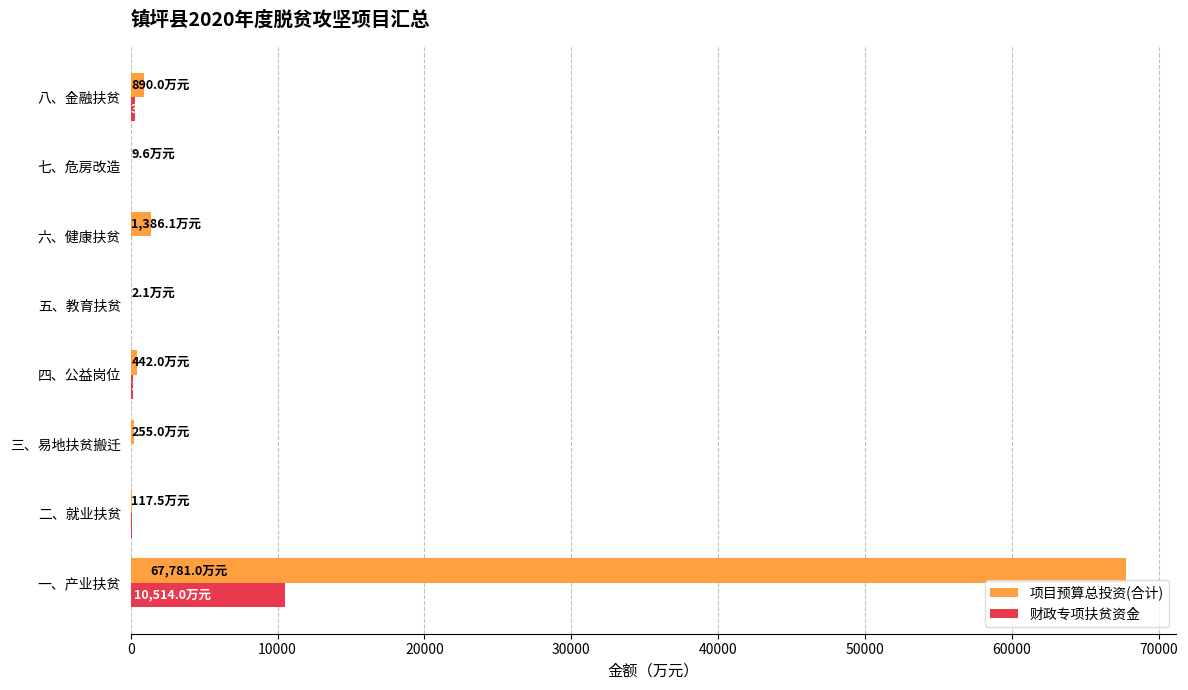

The value of 财政专项扶贫资金 at 三、易地扶贫搬迁 is 0.0. True or false?

True